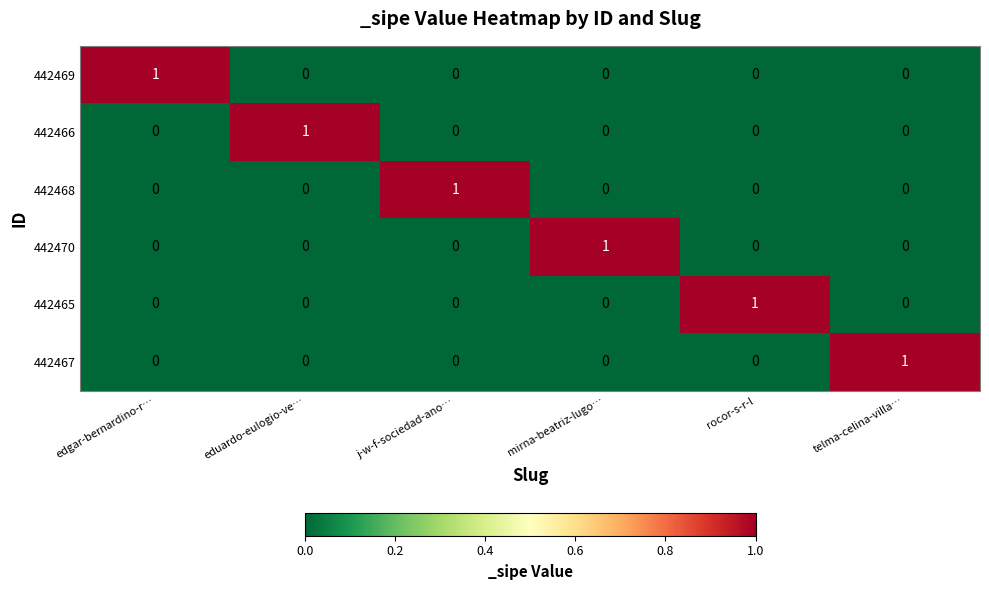

The value of 442468 at mirna-beatriz-lugo… is -1. True or false?

False